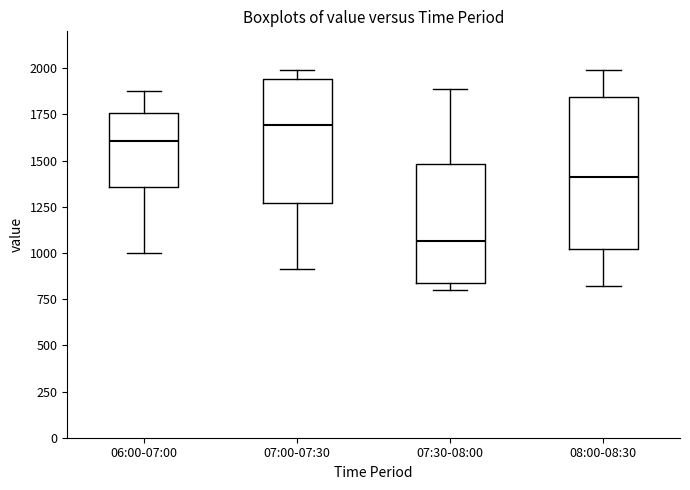

Where is the lower edge of the box for 06:00-07:00 on the y-axis? The values are not printed on the chart, so give them approximately, as read against the axis.

1350